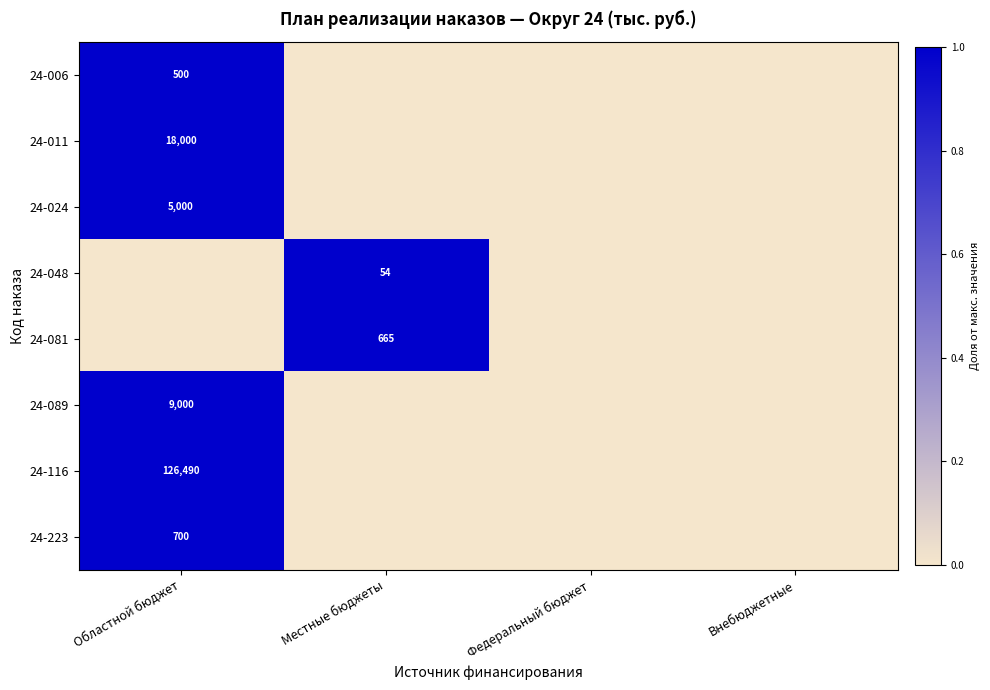

At how many categories does at least one series exceed 0?

2